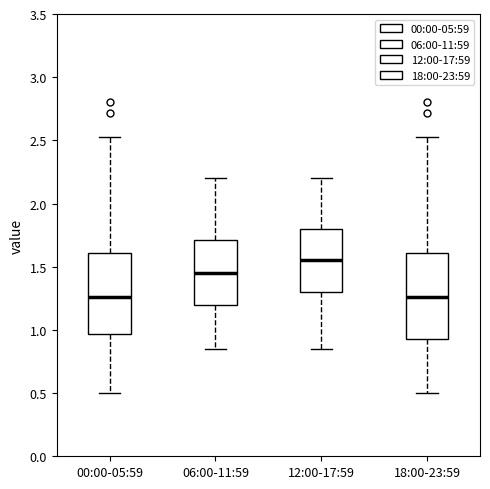

Where does the upper whisker of the box for 00:00-05:59 end on the y-axis? The values are not printed on the chart, so give them approximately, as read against the axis.

2.55